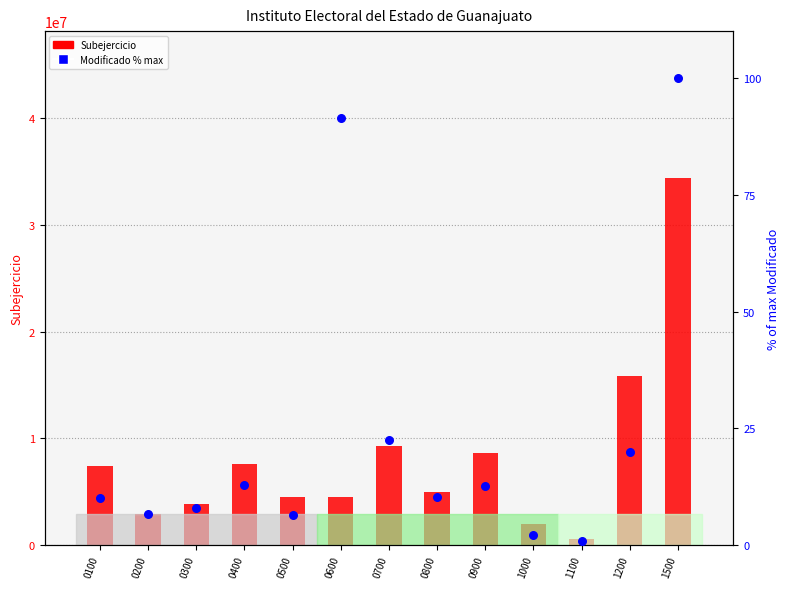

Which series has the widest spread of Y values?

Subejercicio